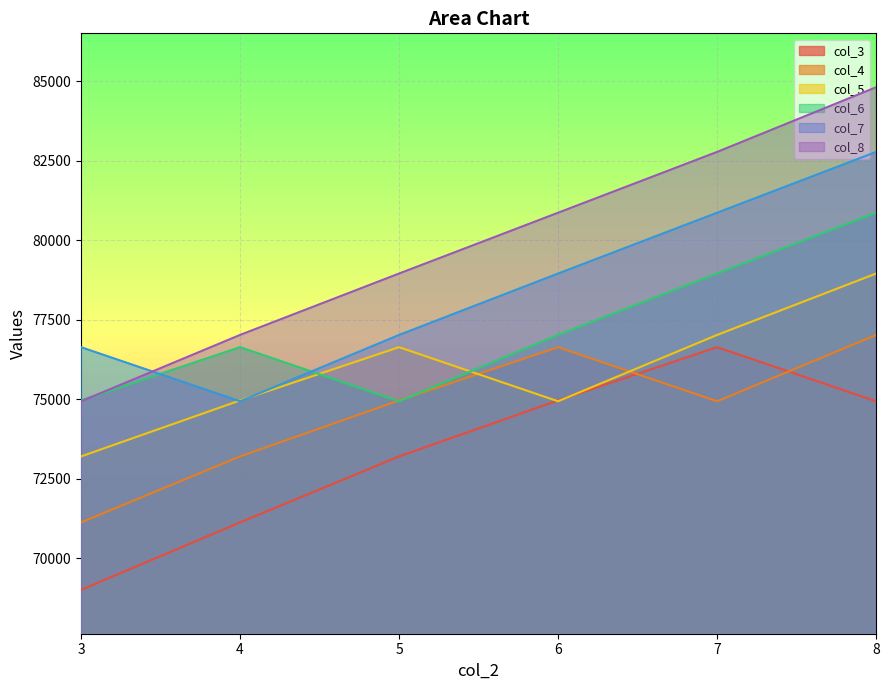

Where is col_6 nearest to the value 77901?

6